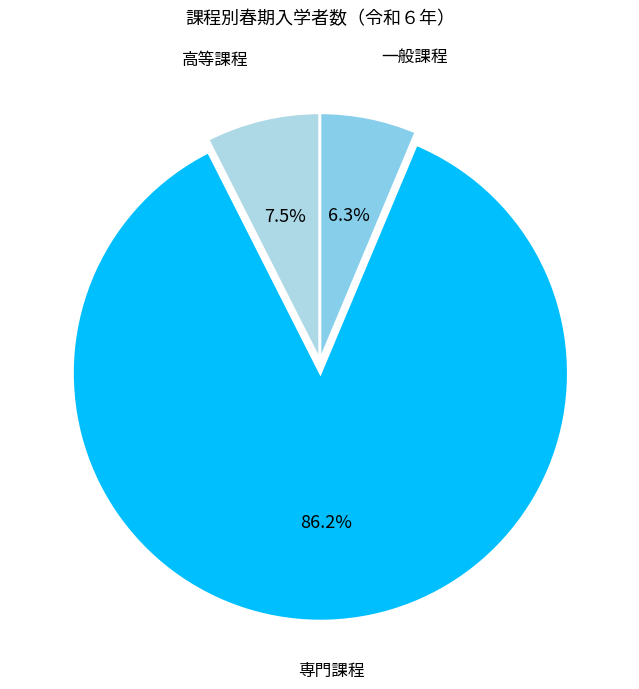

Approximately how many times larger is the value at 高等課程 compared to 一般課程?

1.2